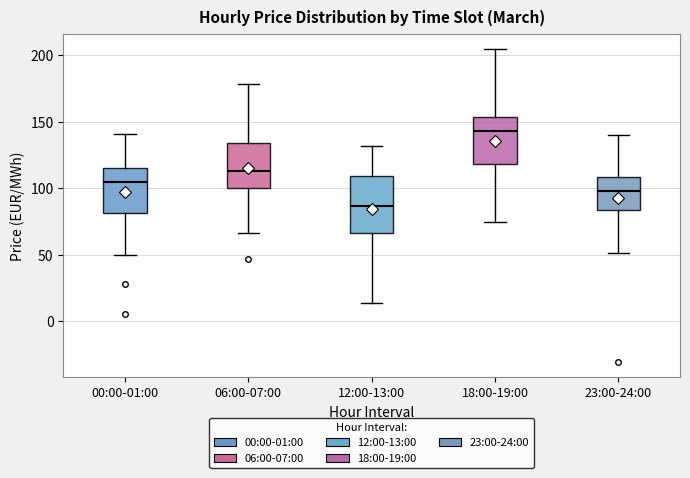

Comparing the boxes themselves (not the whiskers), which one is the tallest?

12:00-13:00